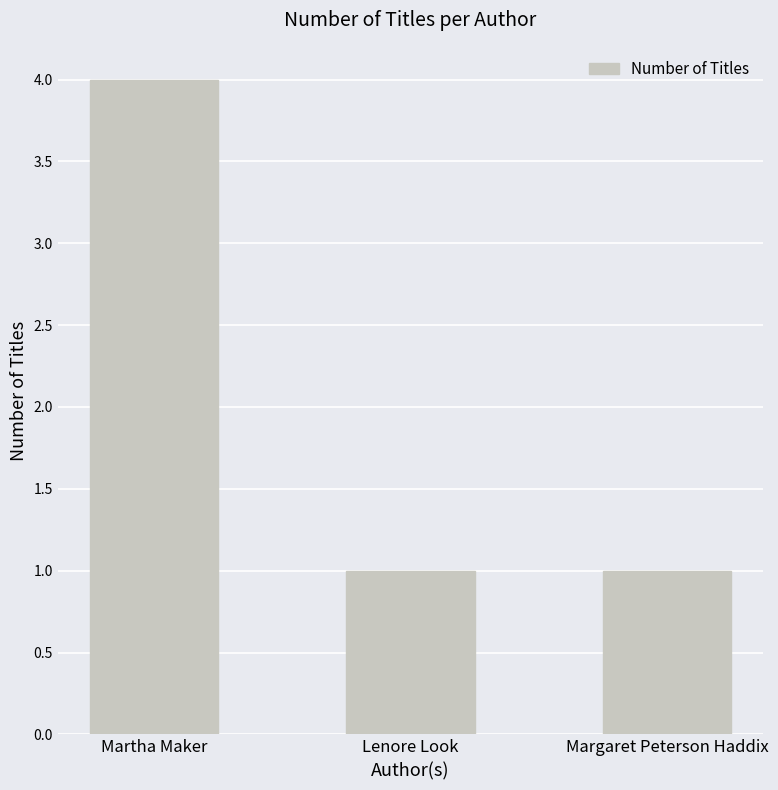

Count the number of categories in the chart.

3